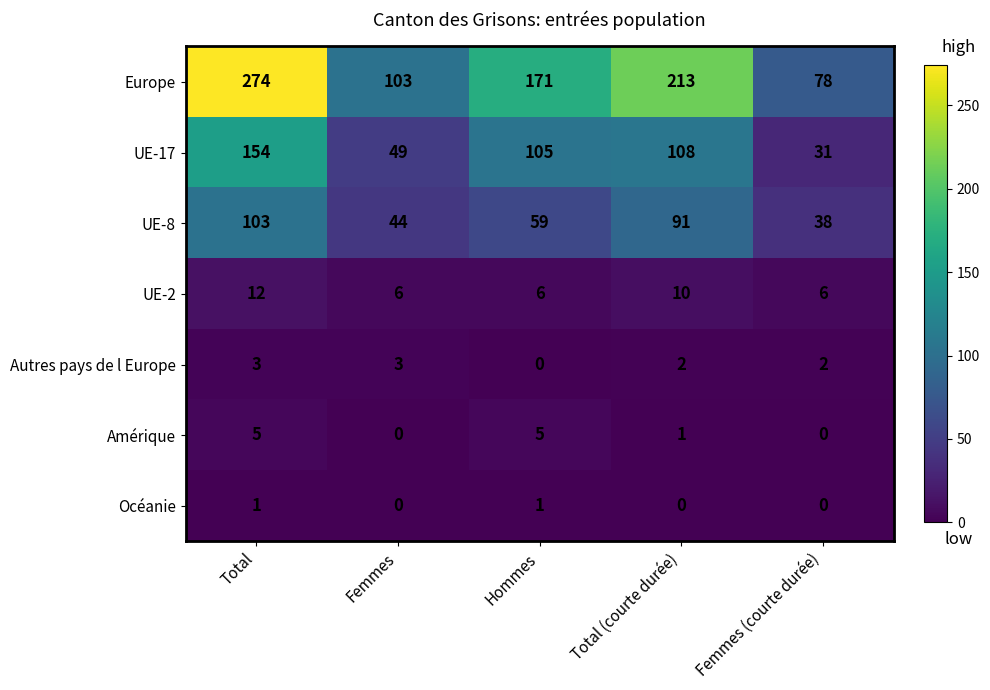

Is the value of UE-17 at Total (courte durée) greater than the value of Amérique at Total?

Yes